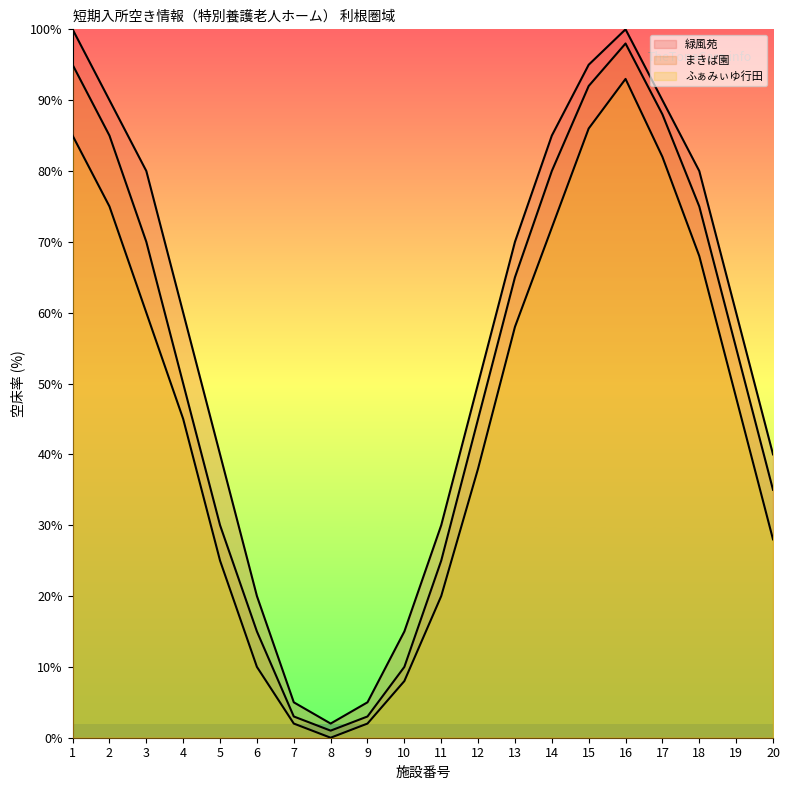

Rank the series by their average value, from highest to lowest.

緑風苑, まきば園, ふぁみぃゆ行田